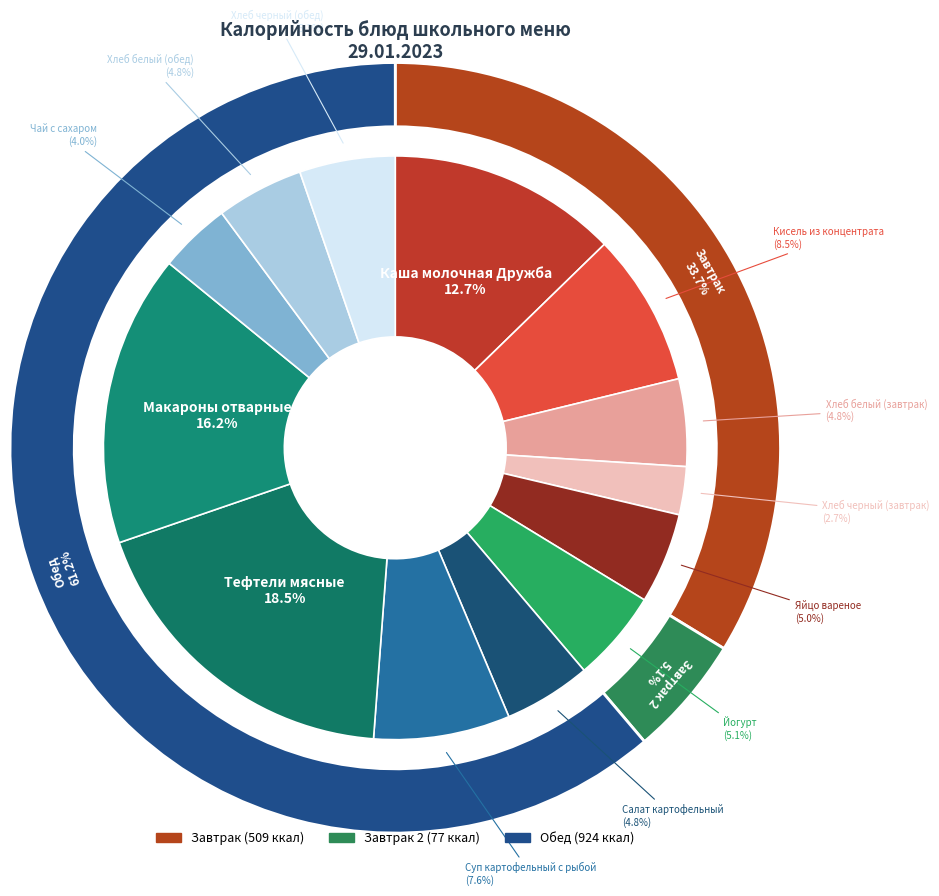

To the nearest percent, what portion does Хлеб черный (завтрак) represent?

3%